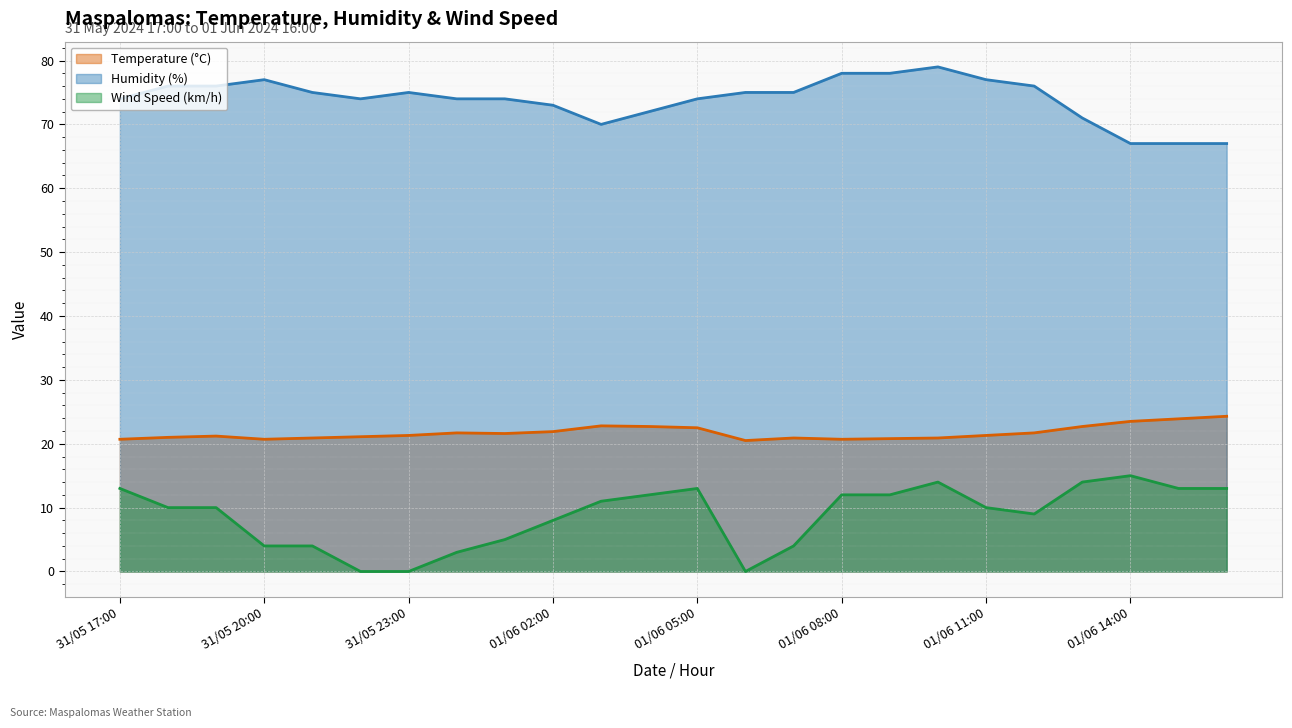

Is it true that Temperature (°C) equals 5.8 at 31/05 19:00?

False